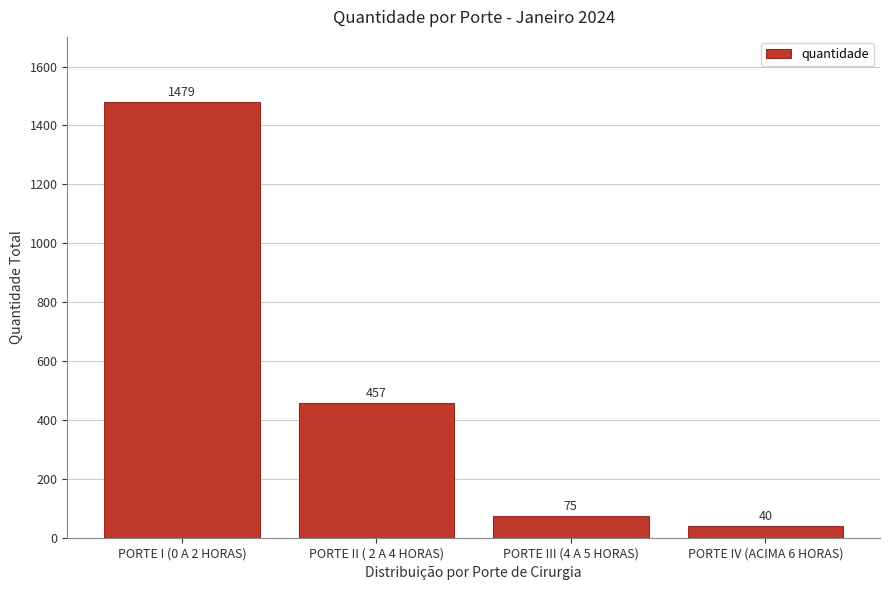

Reading right to left, extract all data points from this chart.

40	75	457	1479